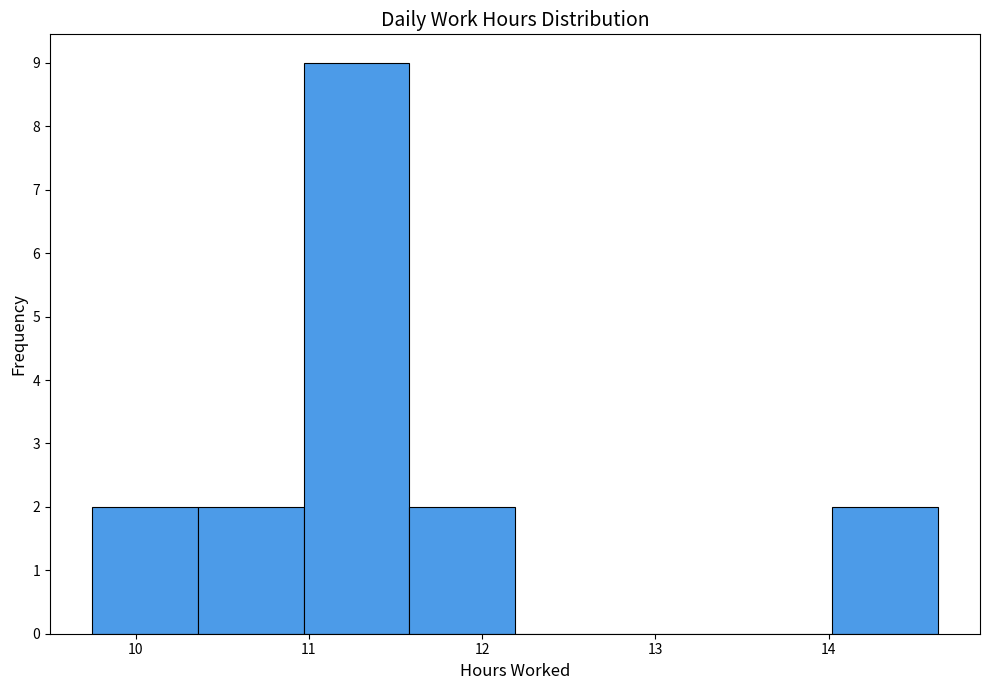

Reading left to right, list every bar in this chart as the range it spans on the x-axis followed by its height. Neither the bar edges nor the heights are printed on the chart, so give them approximately, as read against the axes.

9.75 to 10.36: 2
10.36 to 10.97: 2
10.97 to 11.58: 9
11.58 to 12.19: 2
12.19 to 12.80: 0
12.80 to 13.41: 0
13.41 to 14.02: 0
14.02 to 14.63: 2